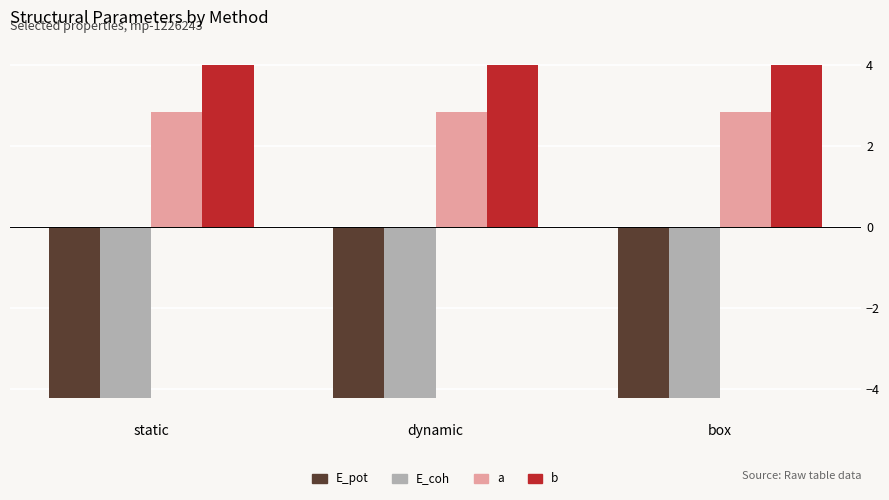

What position from the left is static?

1